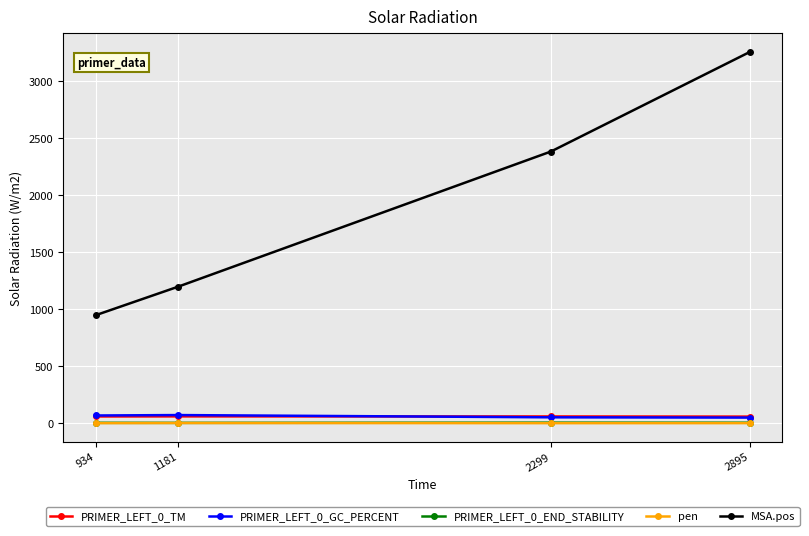

What is the difference between the PRIMER_LEFT_0_GC_PERCENT values at 1181 and 2895?

22.2